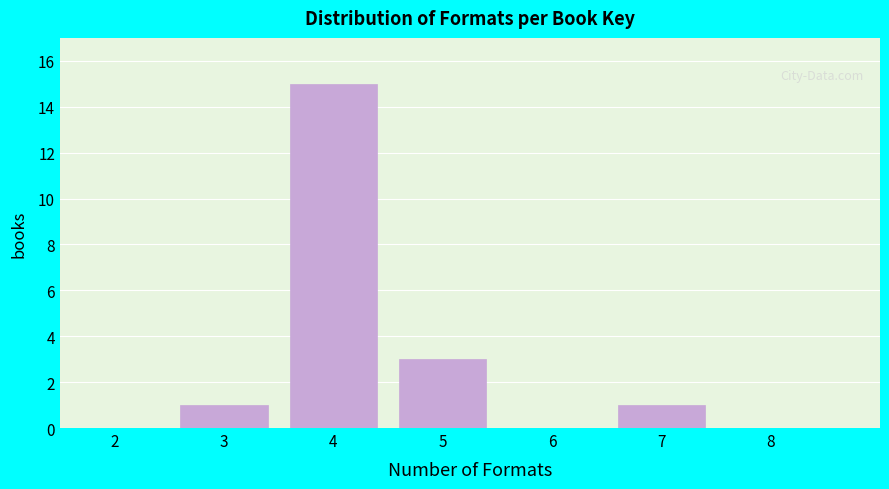

Reading left to right, transcribe all the data shown in this chart.

2=0	3=1	4=15	5=3	6=0	7=1	8=0